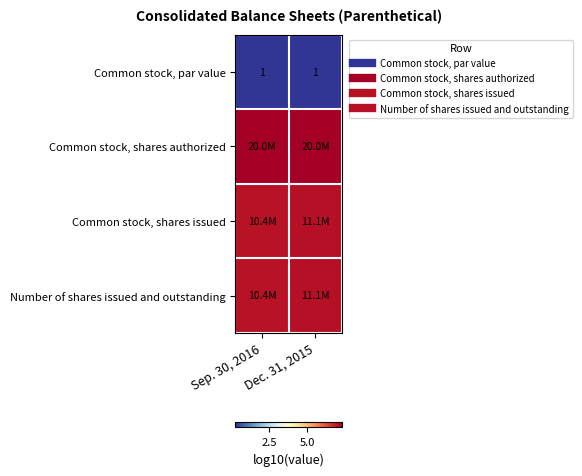

Between Dec. 31, 2015 and Sep. 30, 2016, which is larger?

Dec. 31, 2015